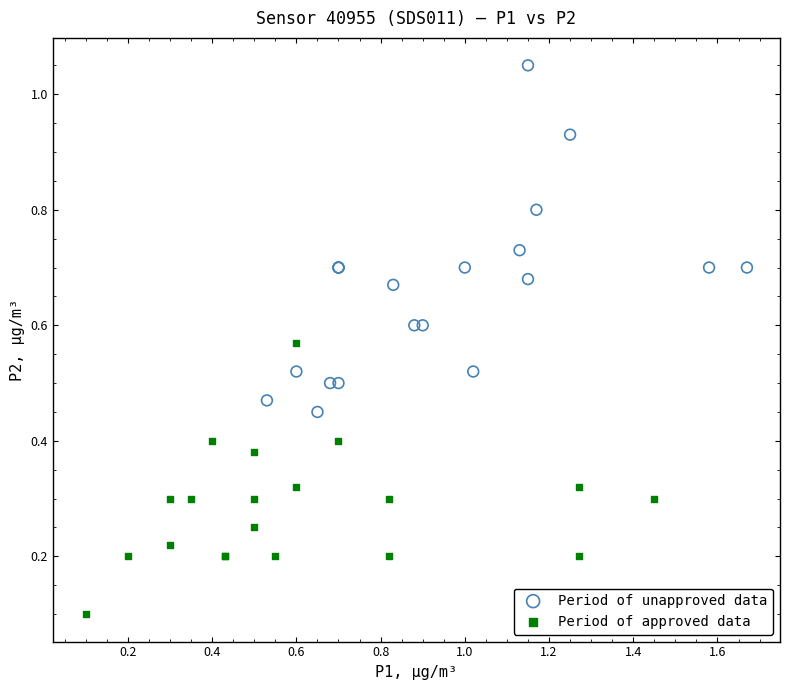

Which series contains the highest Y value?

Period of unapproved data